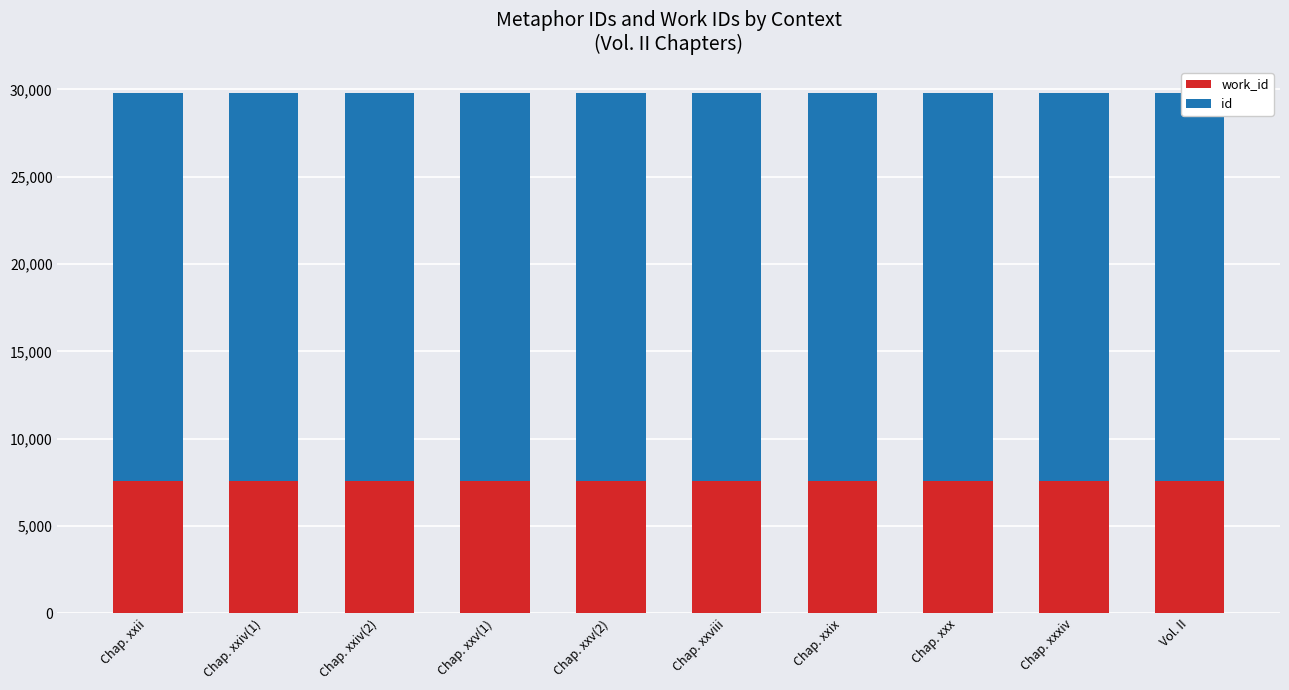

The id series shows 34143 at Chap. xxiv(1). True or false?

False